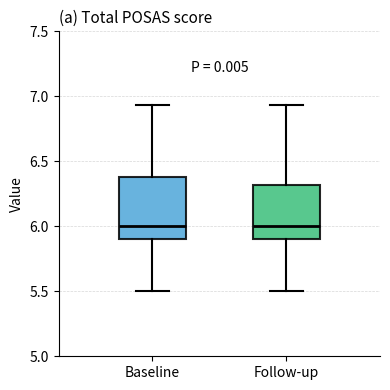

Which box is the tallest, from its lower edge to its upper edge?

Baseline